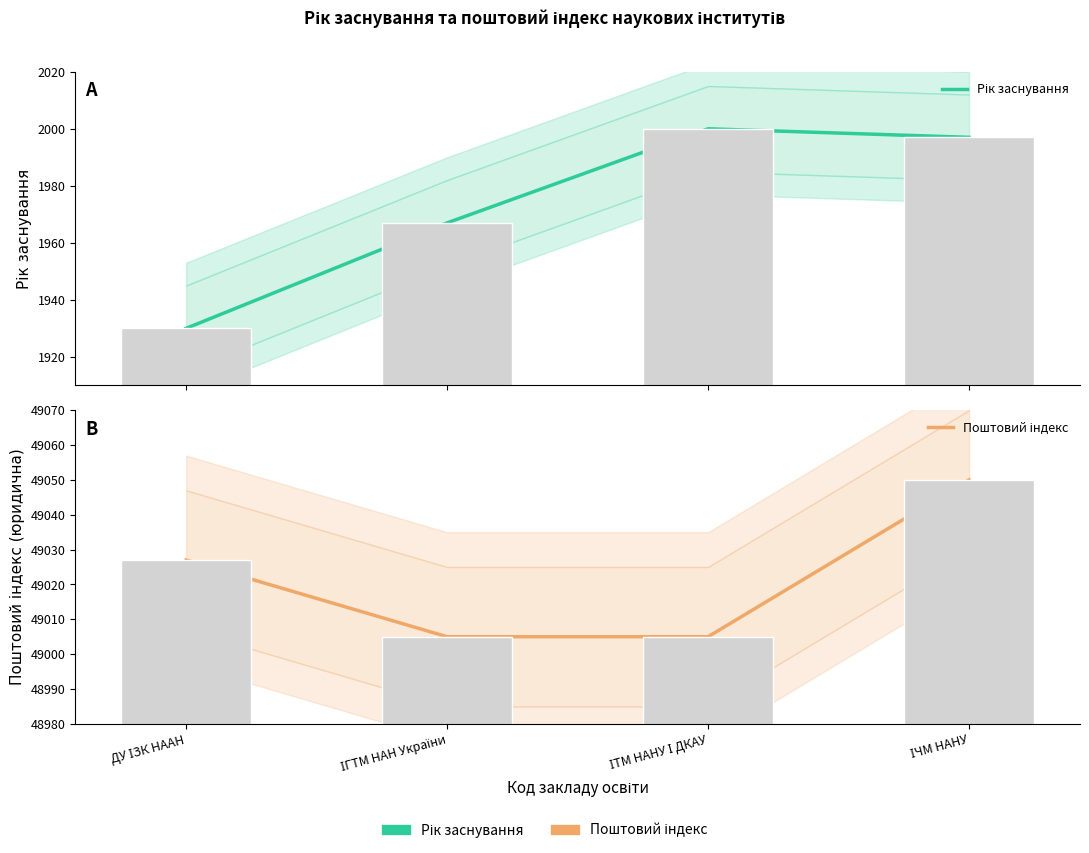

Reading right to left, transcribe all the data shown in this chart.

Рік заснування: 1997	2000	1967	1930
Поштовий індекс (юридична): 49050	49005	49005	49027